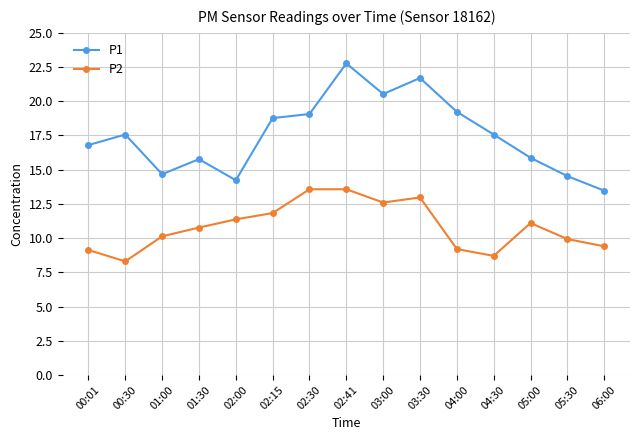

At which category does P1 reach its first local peak?

00:30